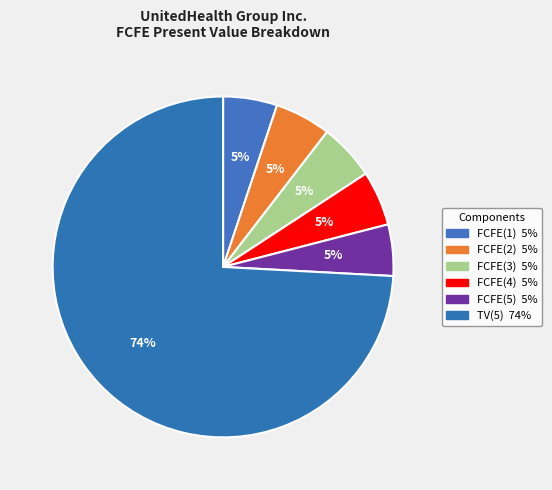

Between TV(5) and FCFE(2), which is larger?

TV(5)